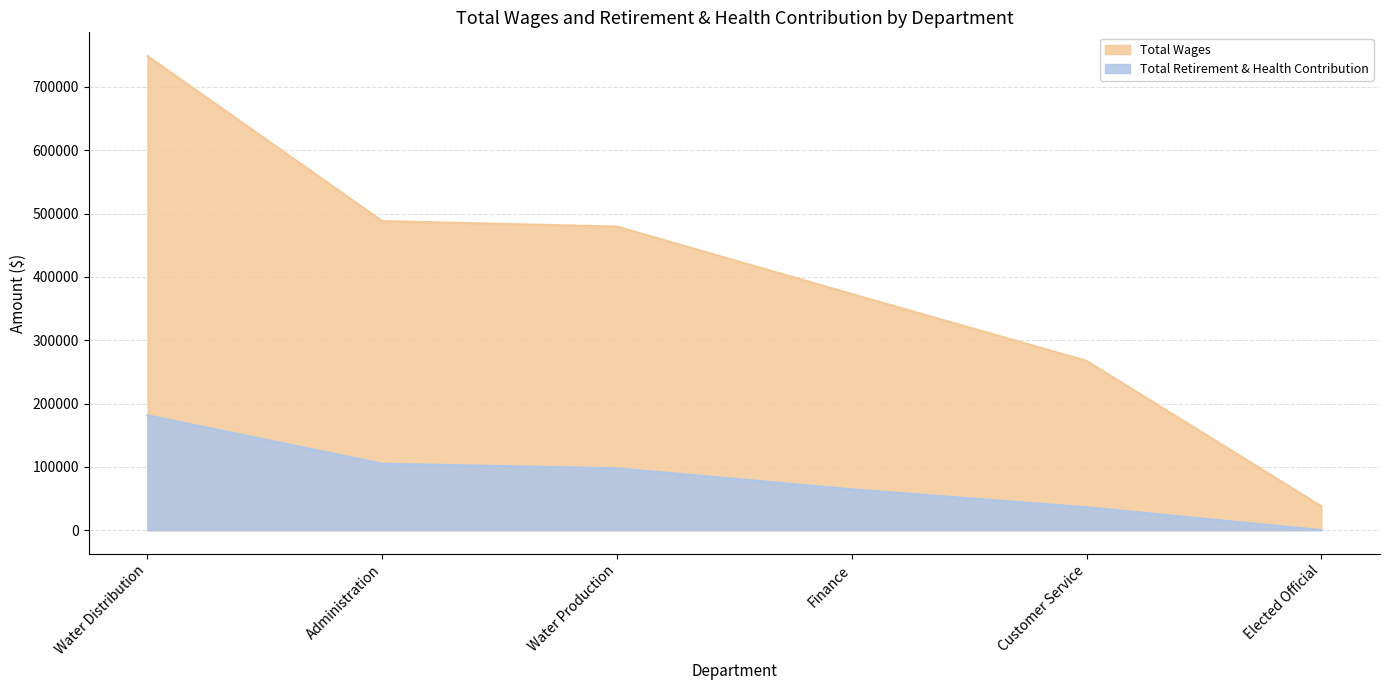

Reading left to right, transcribe all the data shown in this chart.

Total Wages: Water Distribution=748870	Administration=488211	Water Production=479496	Finance=373024	Customer Service=267440	Elected Official=37835
Total Retirement & Health Contribution: Water Distribution=181280	Administration=104958	Water Production=97672	Finance=64469	Customer Service=36150	Elected Official=0